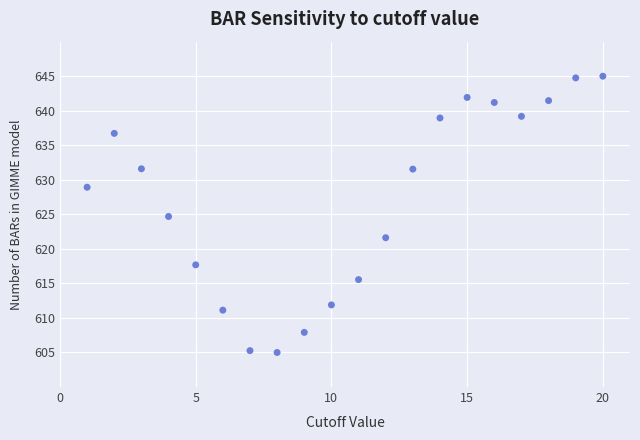

What is the range of Y values (max minus min)?

40.0